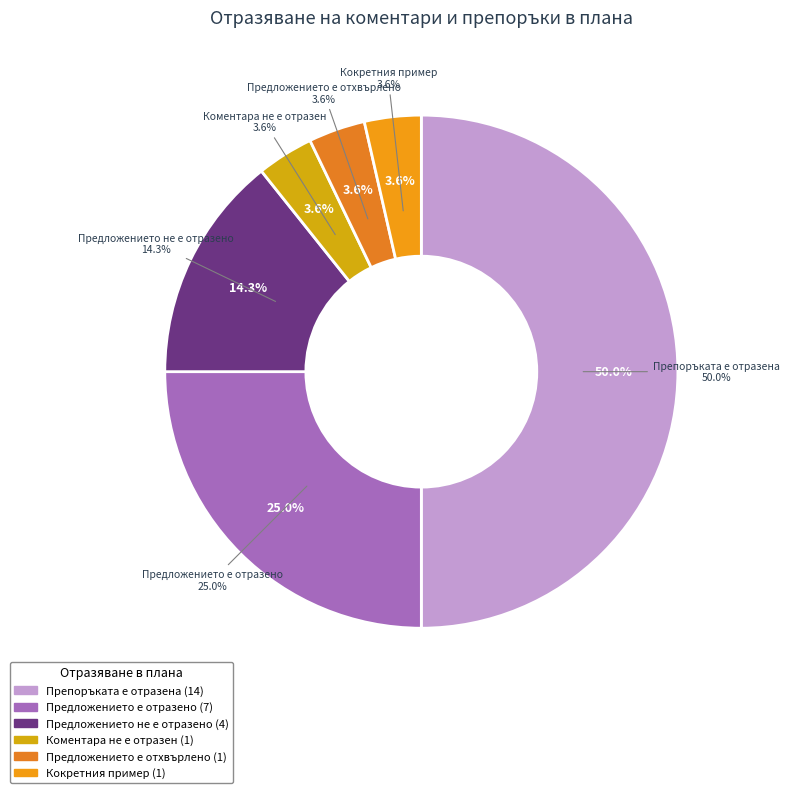

The Предложението е отхвърлено slice represents 10% of the pie. True or false?

False